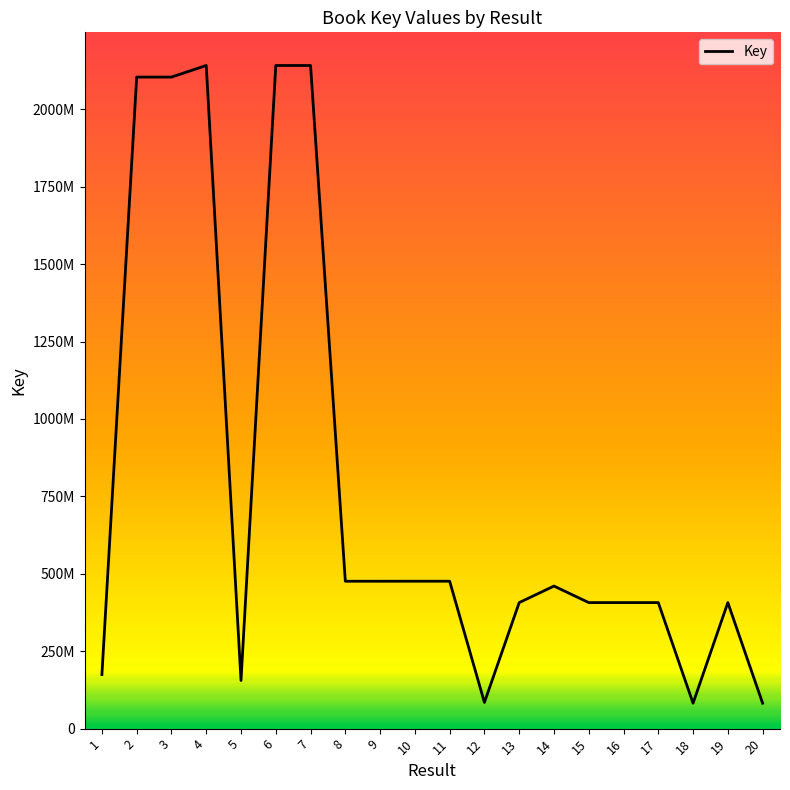

List the labels in order of value, smallest first.

20, 18, 12, 5, 1, 17, 15, 16, 13, 19, 14, 9, 8, 11, 10, 3, 2, 7, 6, 4